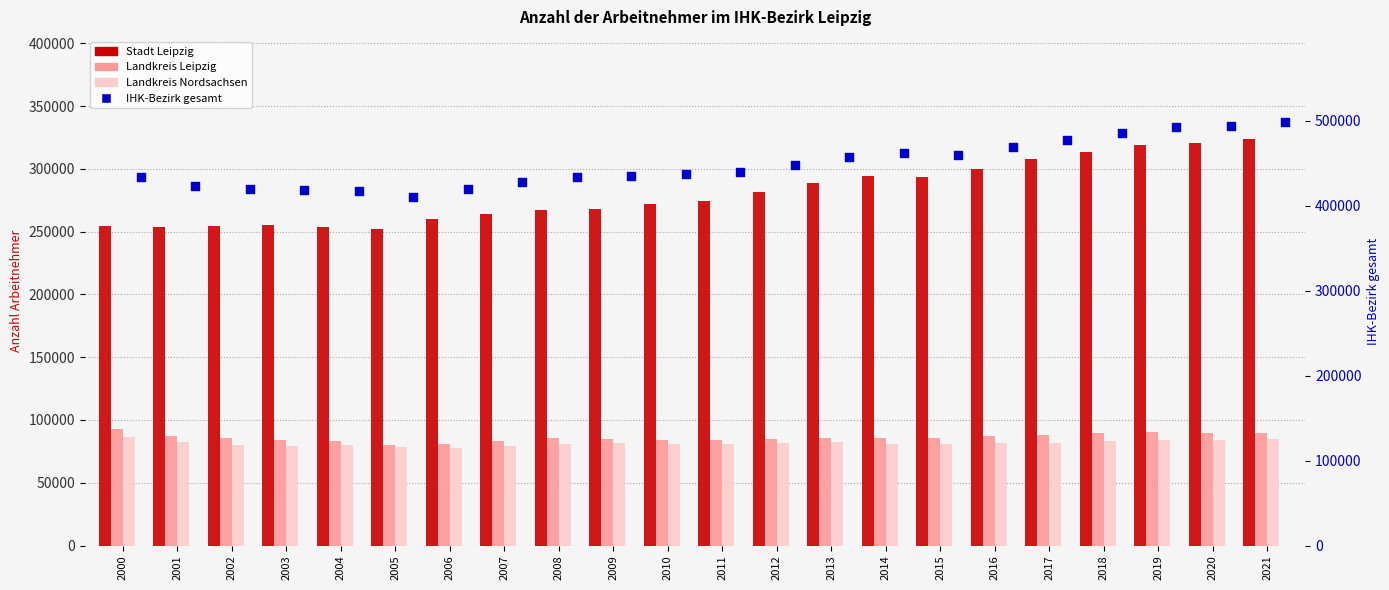

What is the total value across all series at 2020?

987972